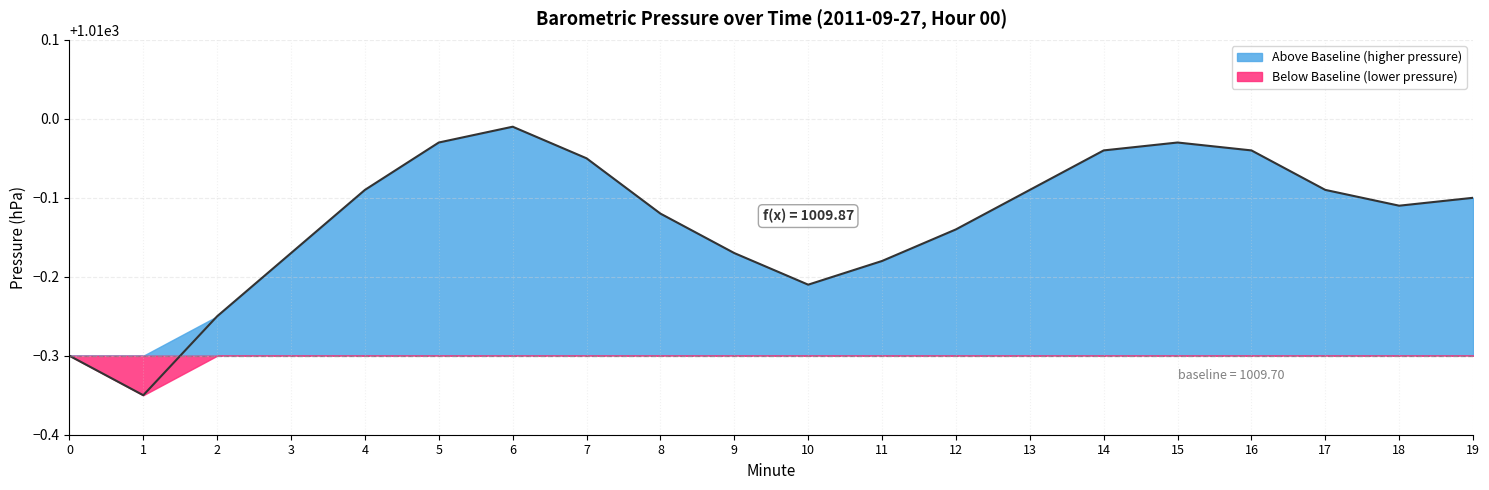

What is the sum of all values?

20197.4